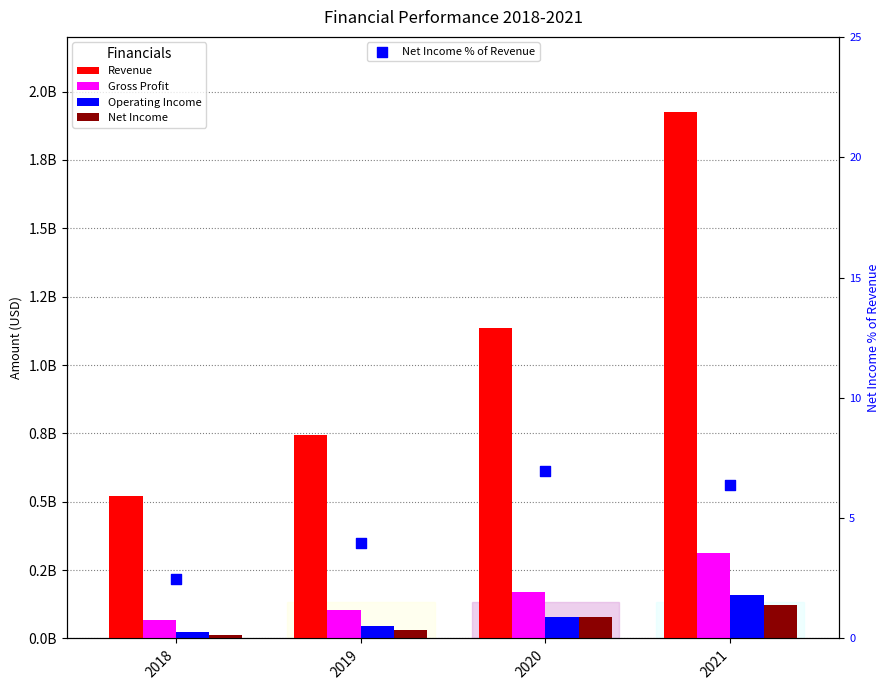

Which series has the largest total across all categories?

Revenue